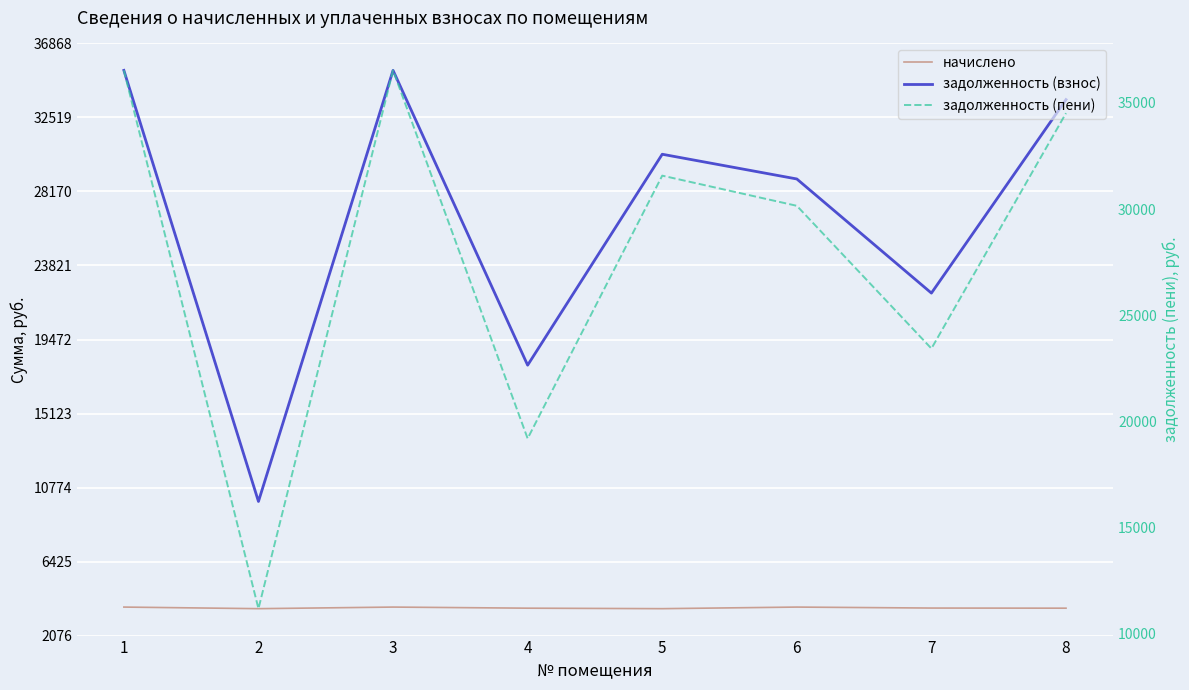

What is the total value across all series at 5?

65591.8